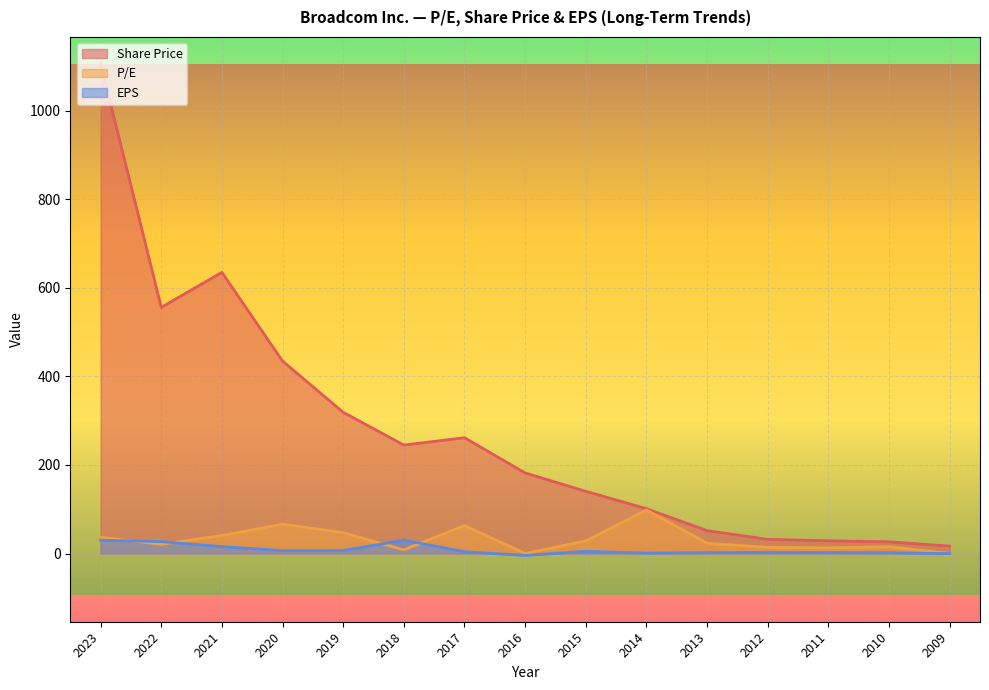

Between 2018 and 2020, which is larger?

2020